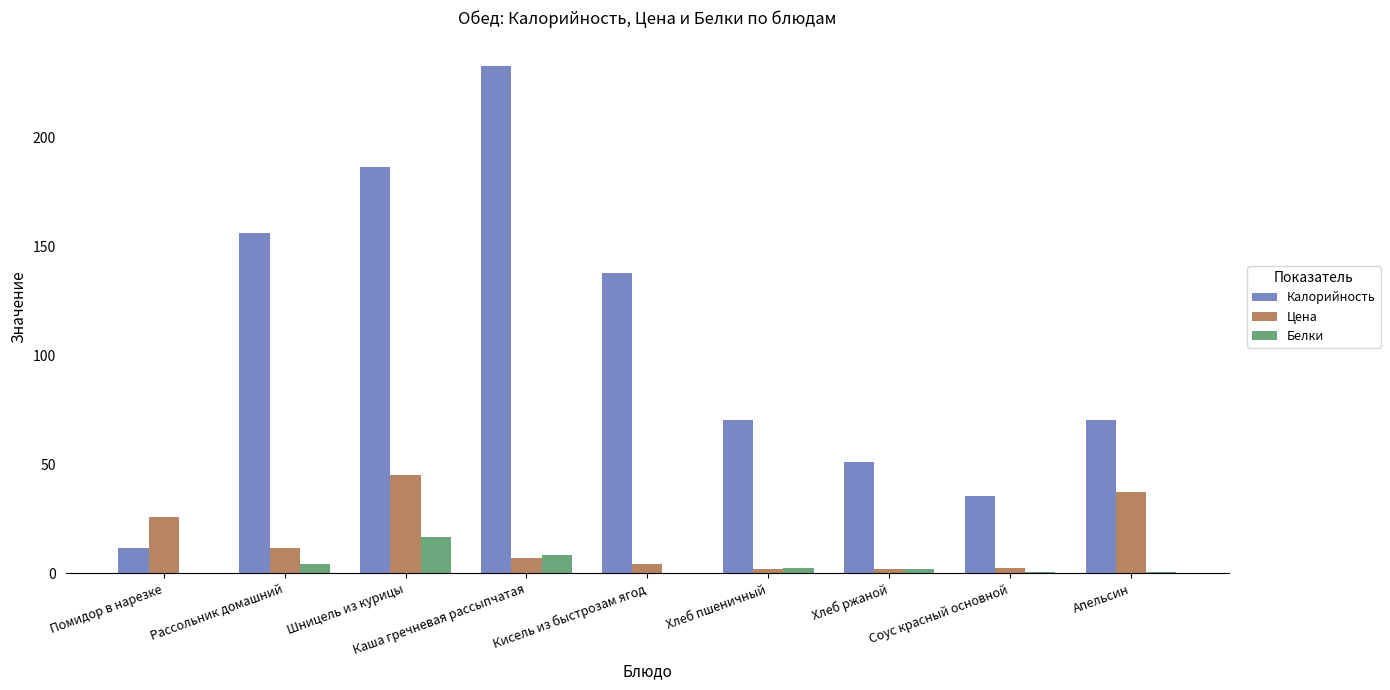

What is the sum of all Белки values?

35.3